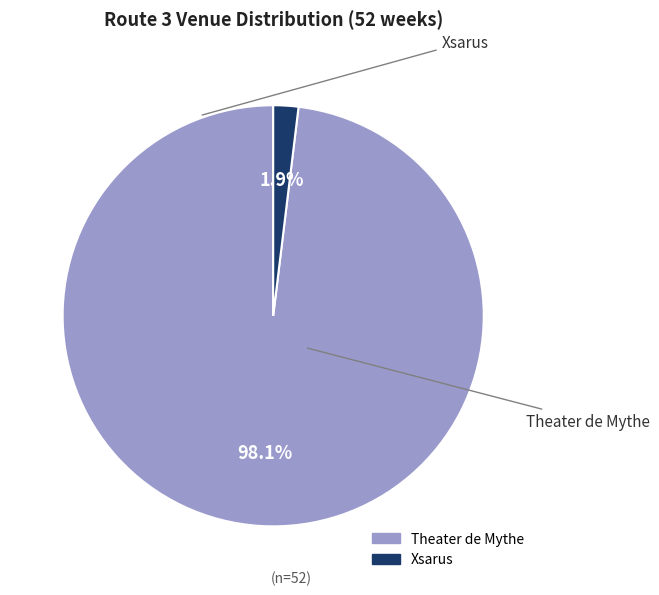

Is there a majority slice in this chart?

Yes